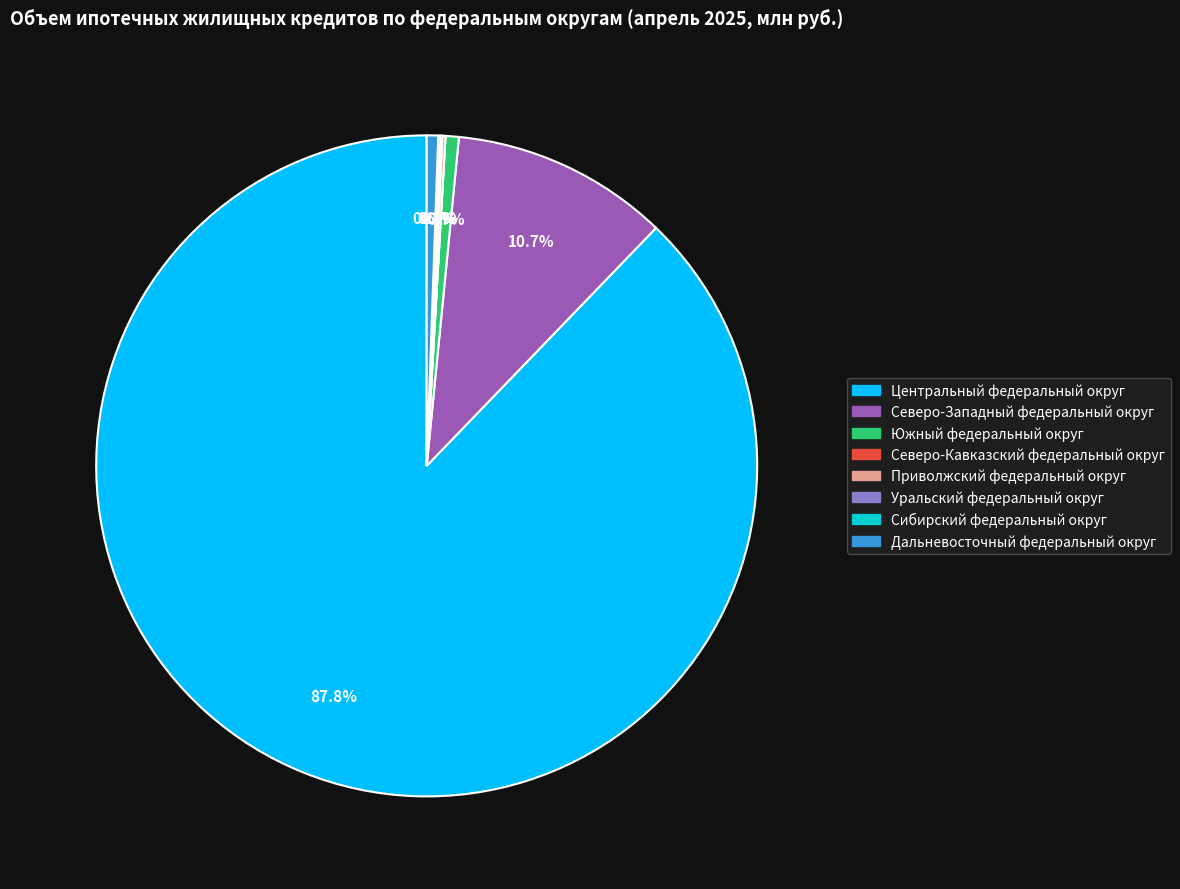

Which has a higher value, Северо-Западный федеральный округ or Южный федеральный округ?

Северо-Западный федеральный округ